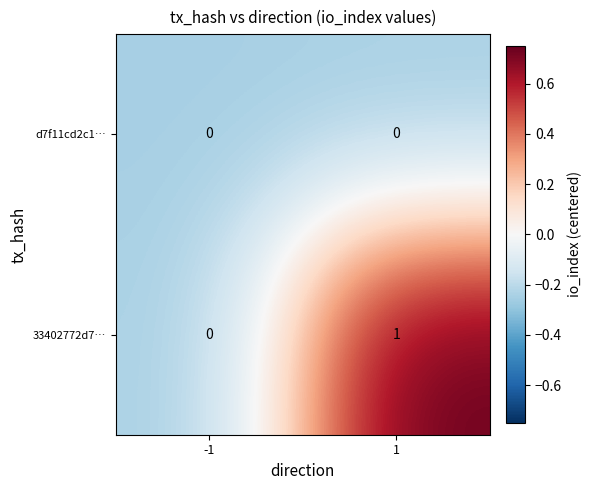

Which series has the largest total across all categories?

33402772d7…